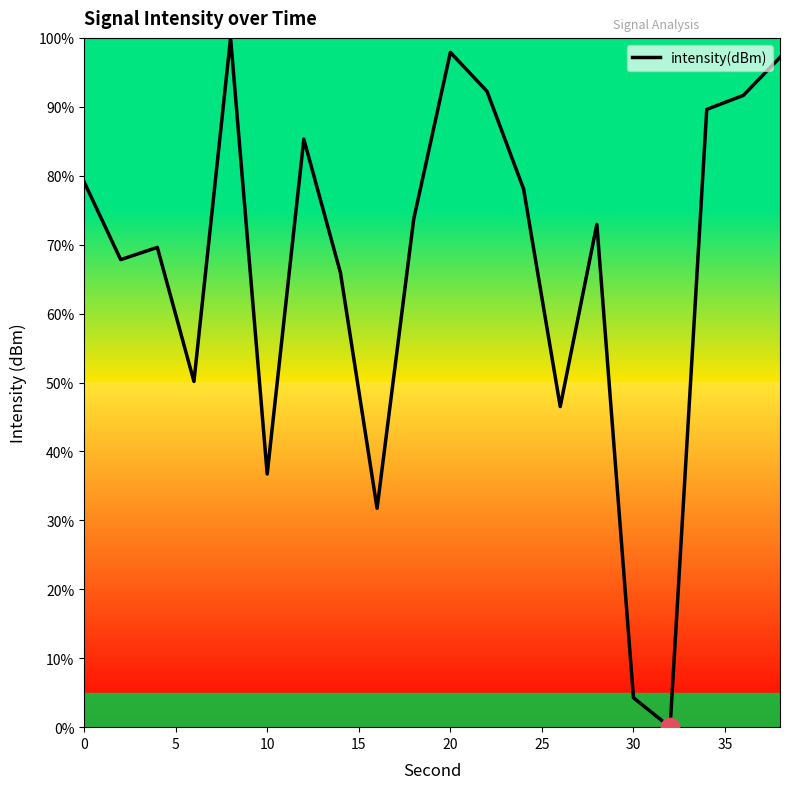

What is the greatest value displayed?

100.0